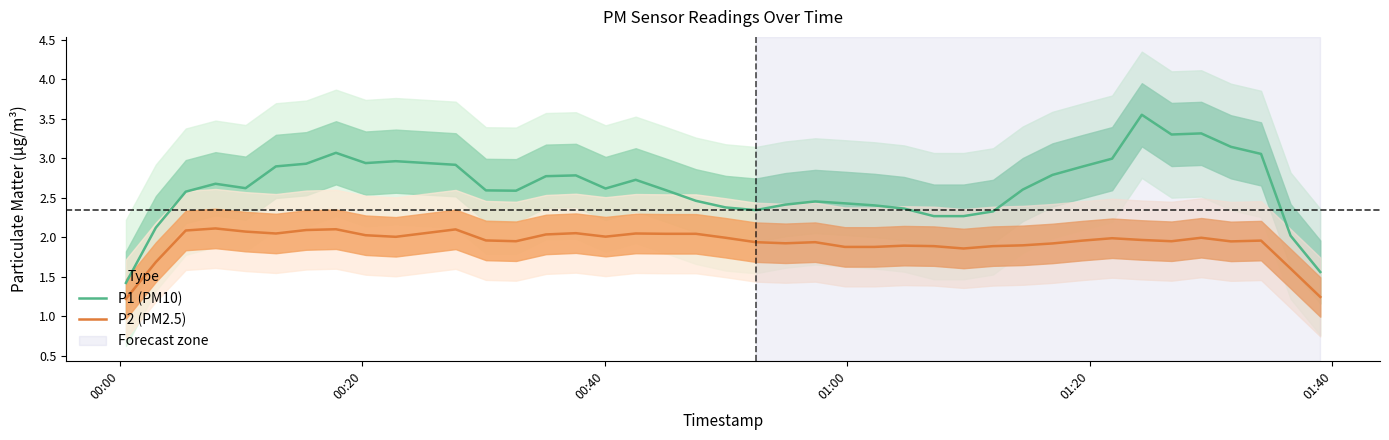

Which series has the largest total across all categories?

P1 (PM10)